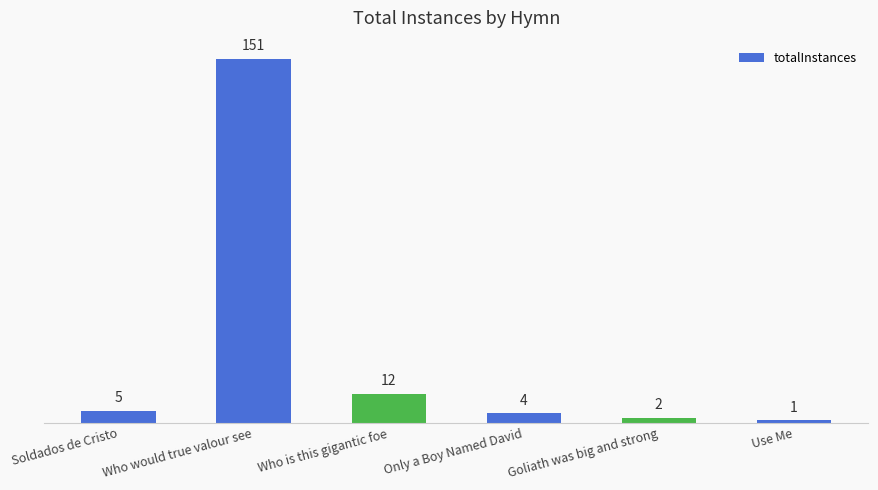

Read the value at Only a Boy Named David.

4